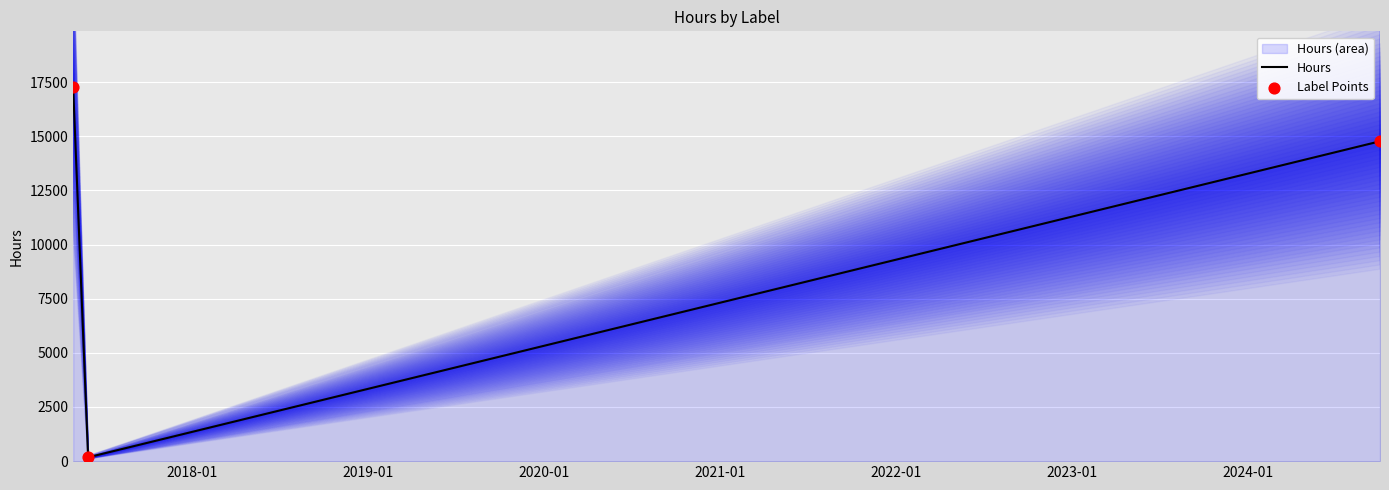

What are all the series names shown in the legend?

Hours, Label Points